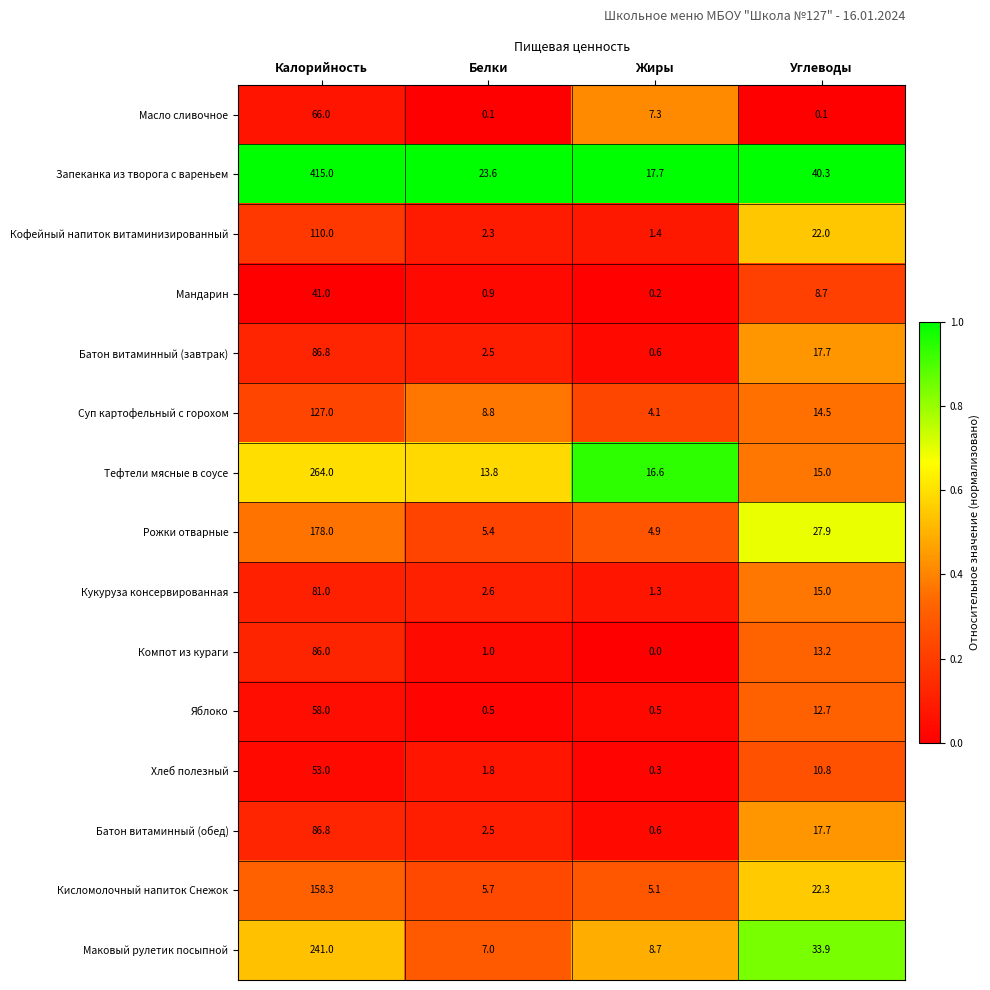

List the labels in order of Запеканка из творога с вареньем value, smallest first.

Жиры, Белки, Углеводы, Калорийность